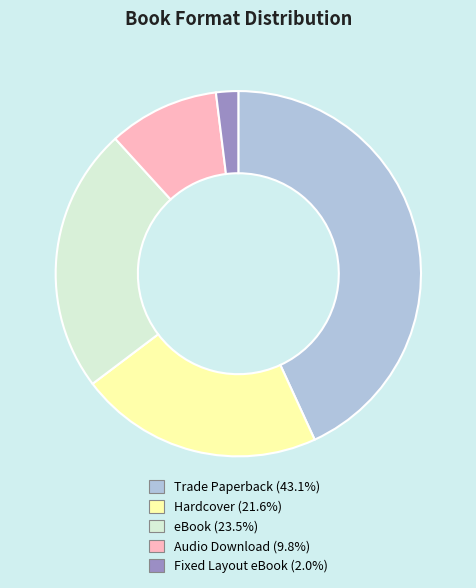

Do Audio Download and Hardcover together represent more than half of the pie?

No